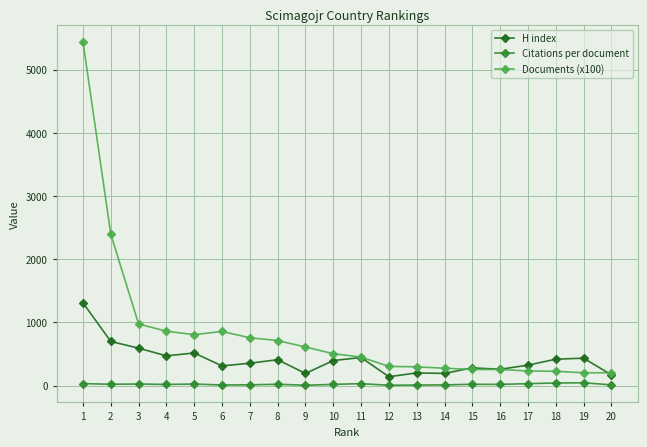

True or false: Citations per document has more than 1 points higher than both neighbors.

True